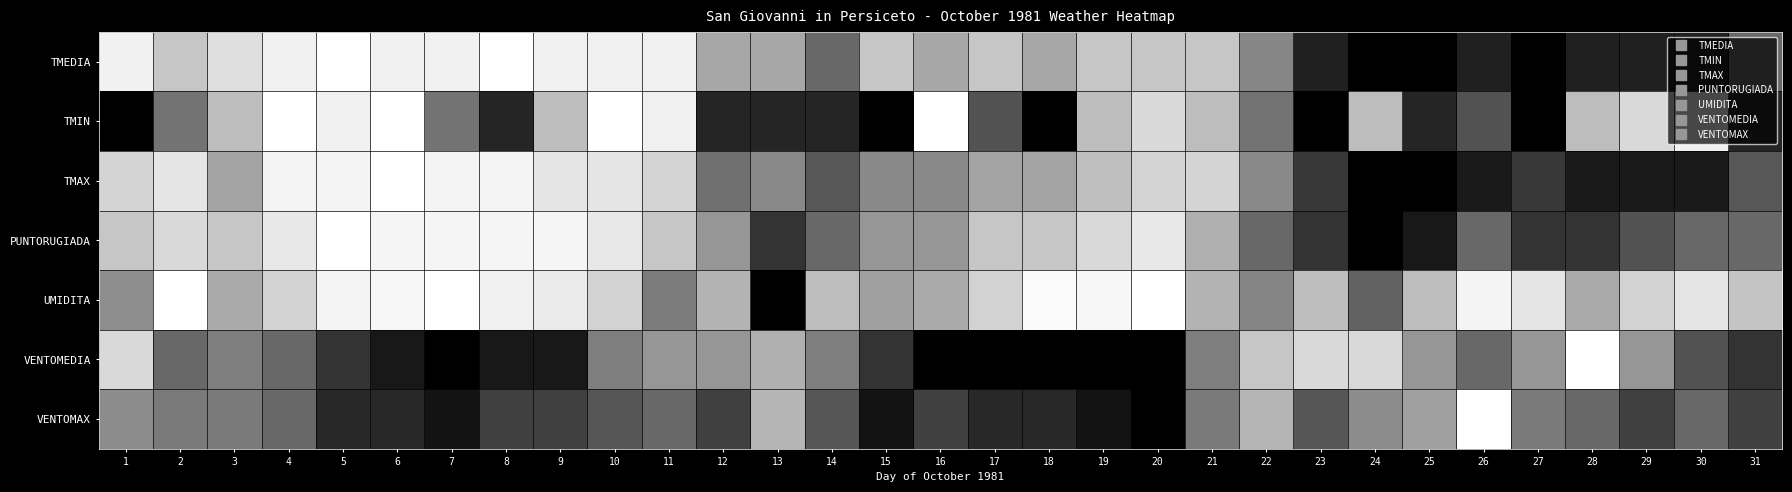

Which label corresponds to the largest value in the chart?

5